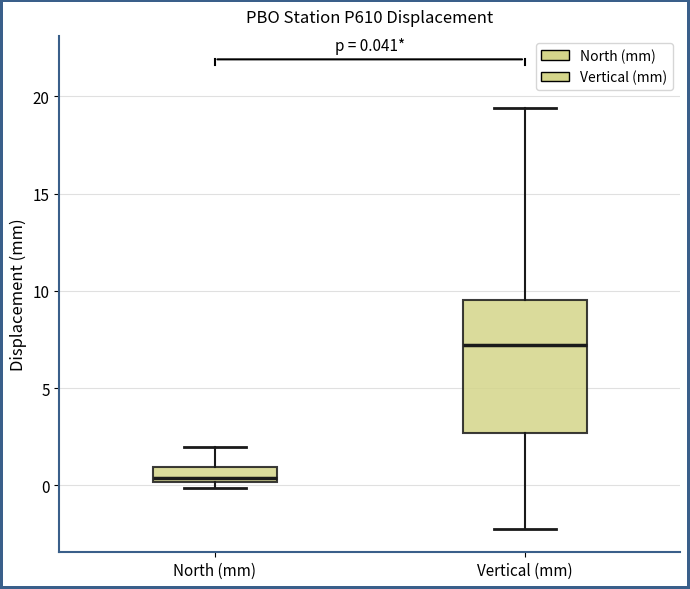

Which box has the lowest median line?

North (mm)